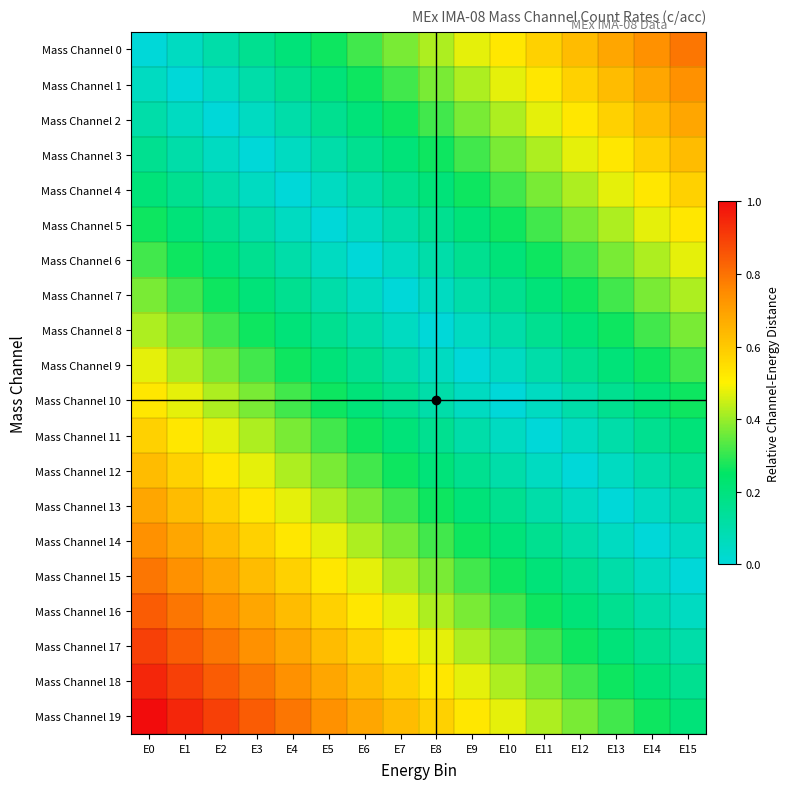

Count the number of data series in this chart.

20